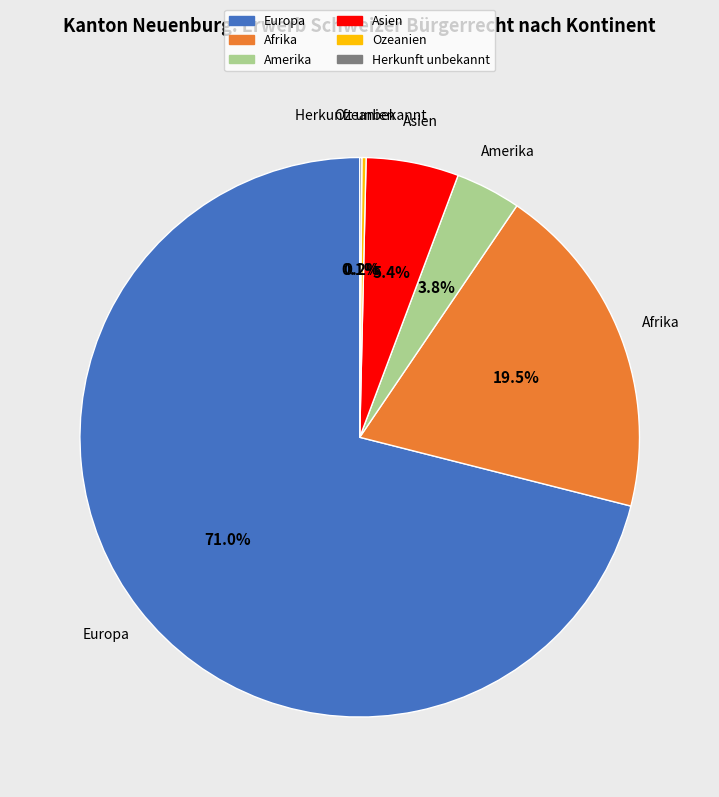

Combined, do Asien and Afrika account for over 50%?

No